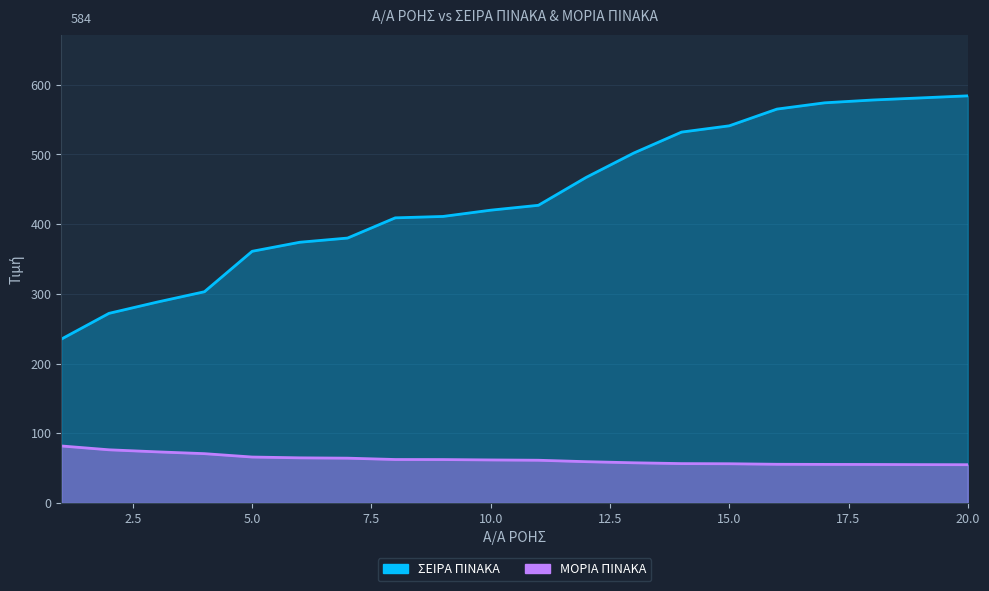

Reading left to right, what are all the values shown in this chart?

ΣΕΙΡΑ ΠΙΝΑΚΑ: 235.0	272.0	288.0	303.0	361.0	374.0	380.0	409.0	411.0	420.0	427.0	467.0	502.0	532.0	541.0	565.0	574.0	578.0	581.0	584.0
ΜΟΡΙΑ ΠΙΝΑΚΑ: 81.8	76.3	73.3	70.8	65.9	64.8	64.3	62.4	62.3	61.7	61.3	59.2	57.6	56.5	56.3	55.5	55.3	55.2	55.0	54.9